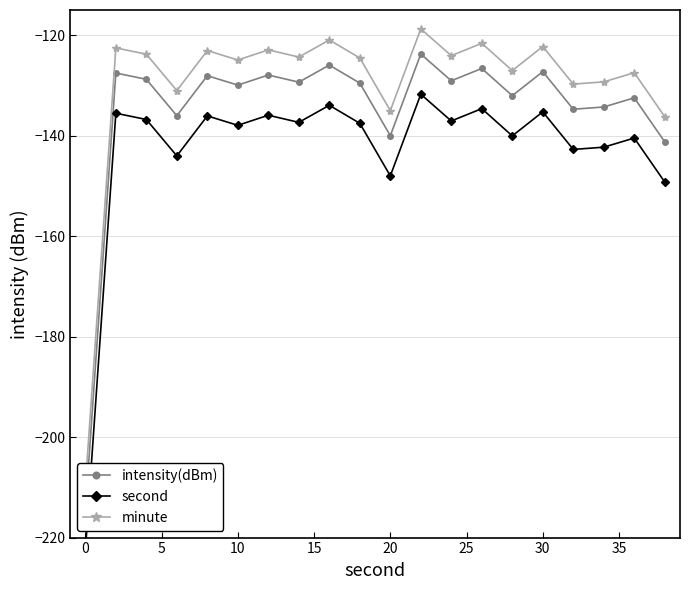

At how many categories does at least one series exceed -175?

19